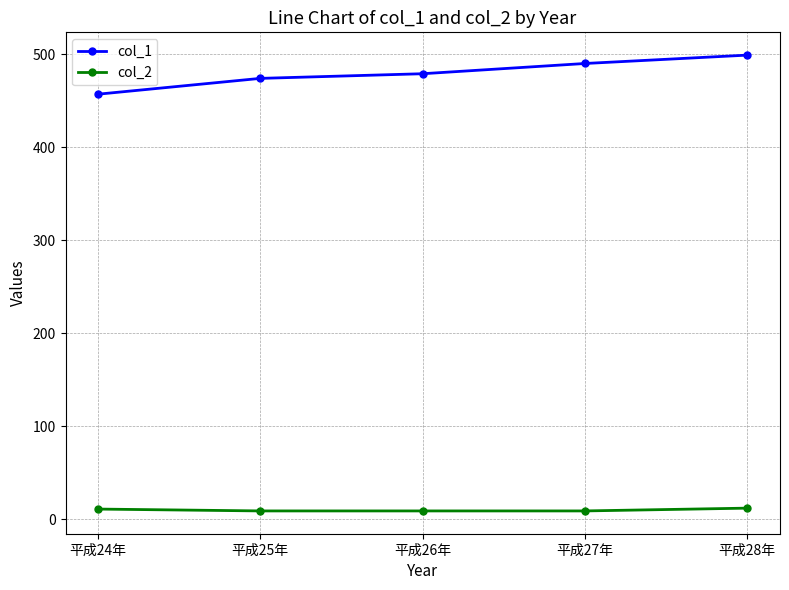

True or false: col_1 has more than 2 points higher than both neighbors.

False